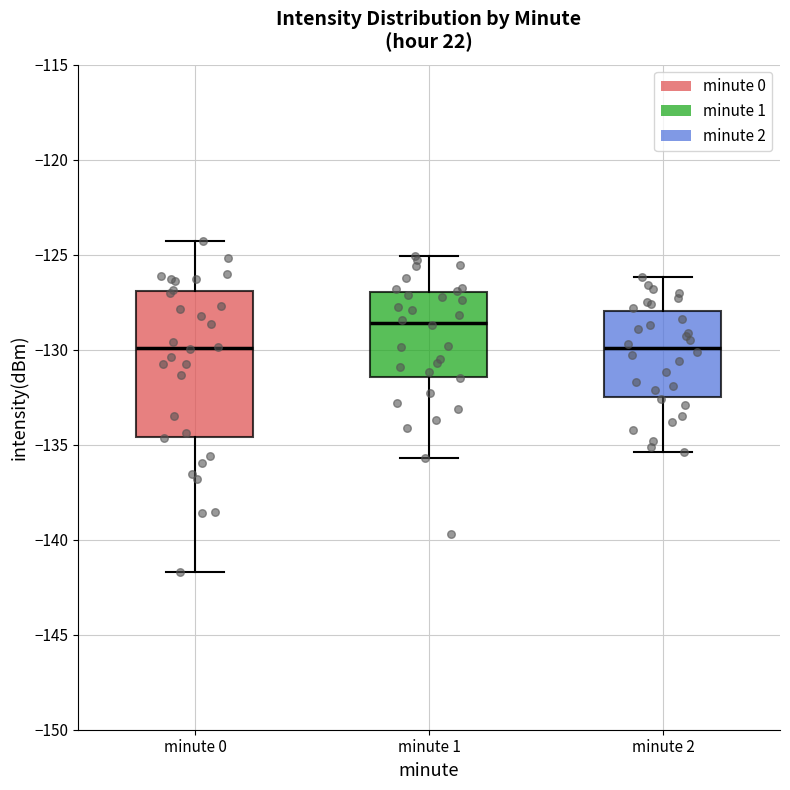

Which box is the tallest, from its lower edge to its upper edge?

minute 0